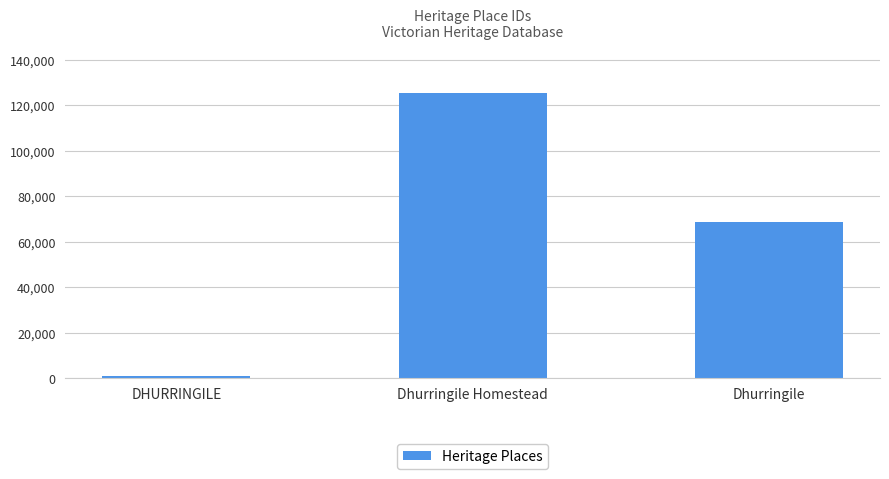

Does the chart contain stacked bars?

No